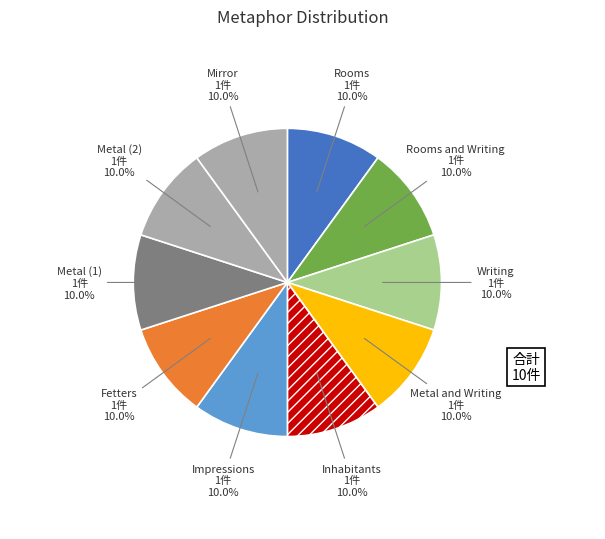

Count the number of slices in the pie.

10